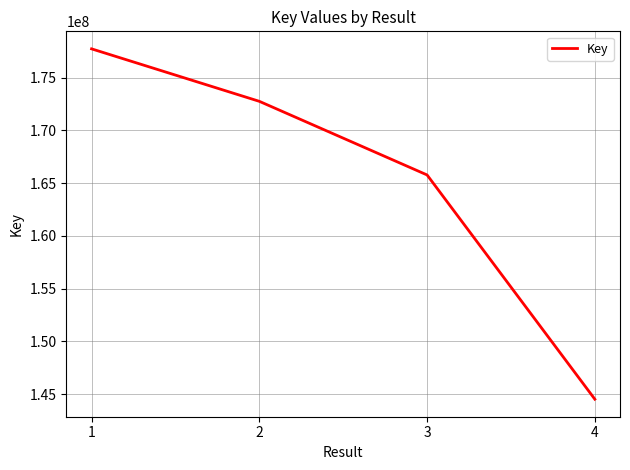

What is the average value?

165186214